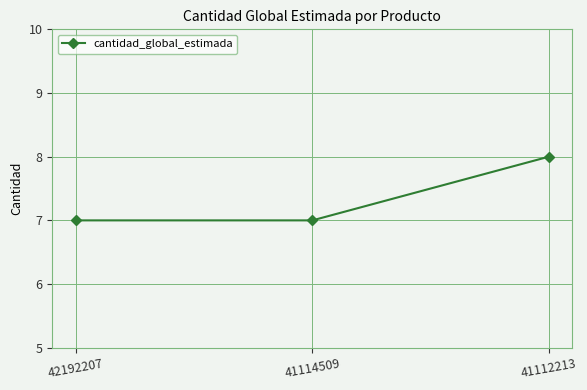

Approximately how many times larger is the value at 42192207 compared to 41112213?

0.9